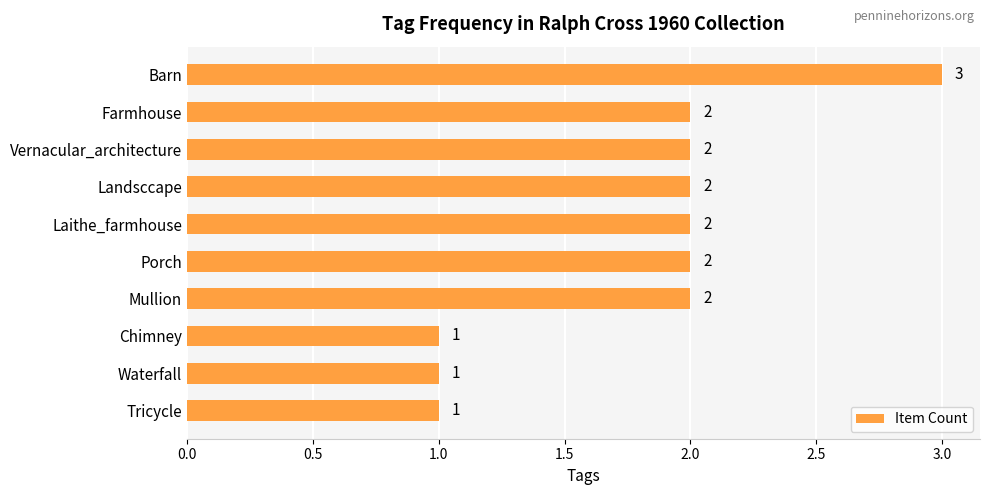

Which has a higher value, Mullion or Barn?

Barn